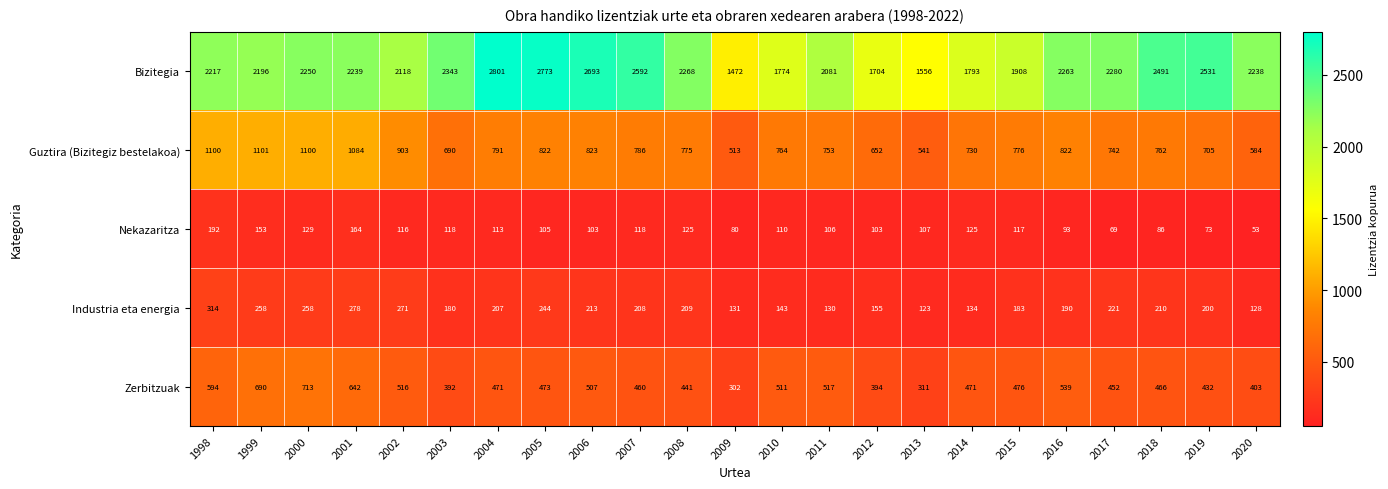

The Nekazaritza series shows 116 at 2002. True or false?

True